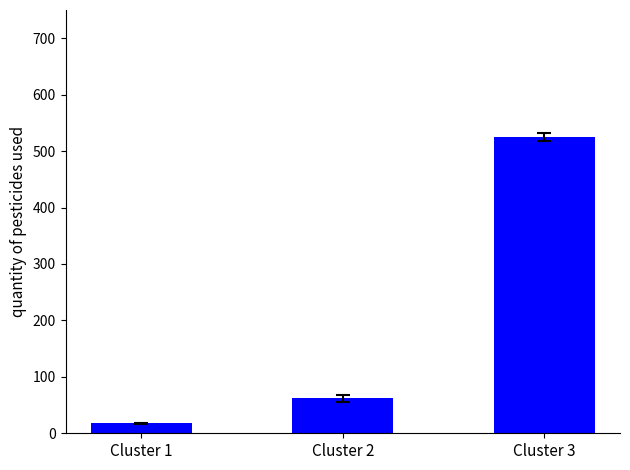

Where is the data nearest to the value 271?

Cluster 2